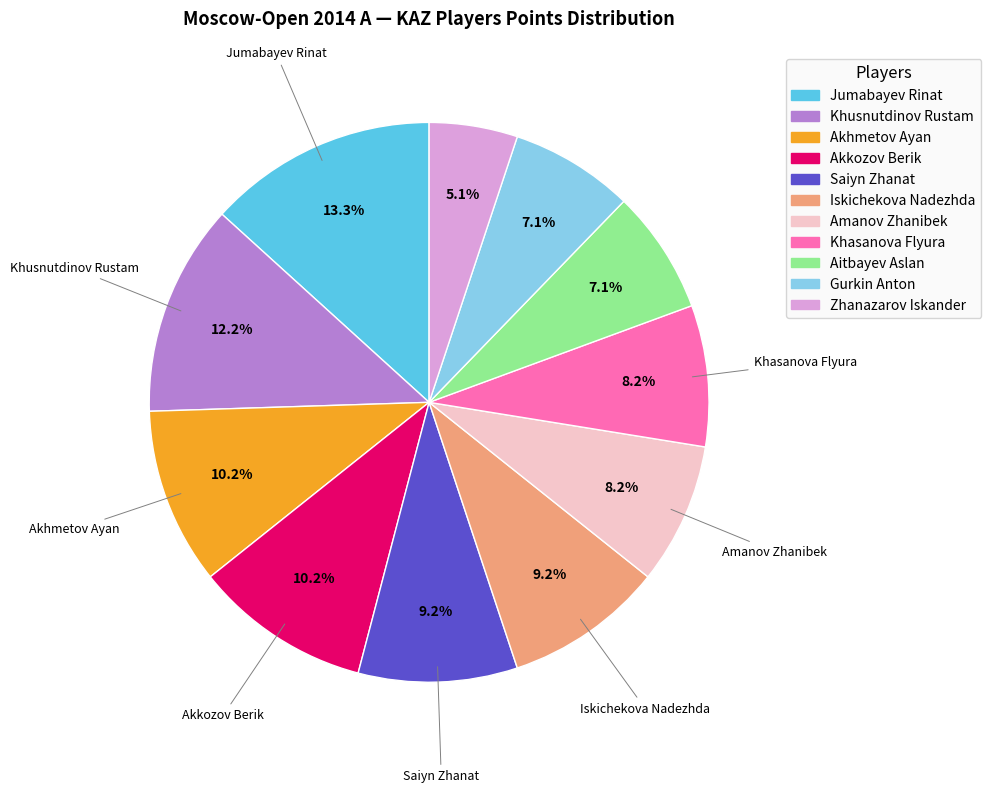

What is the total percentage of Saiyn Zhanat and Akkozov Berik?

19.4%